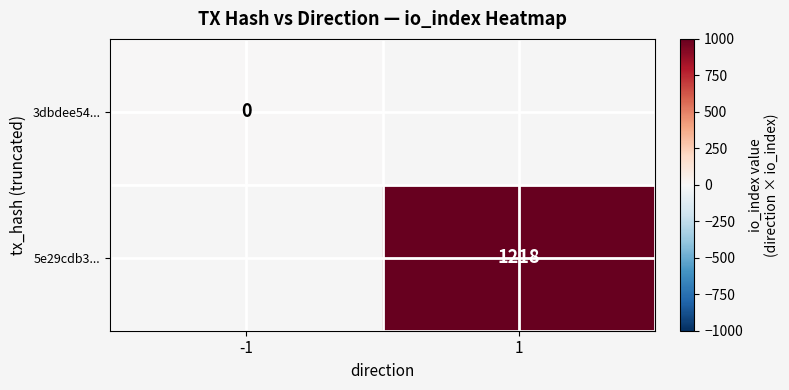

Is the value of 3dbdee54... at -1 greater than the value of 5e29cdb3... at 1?

No